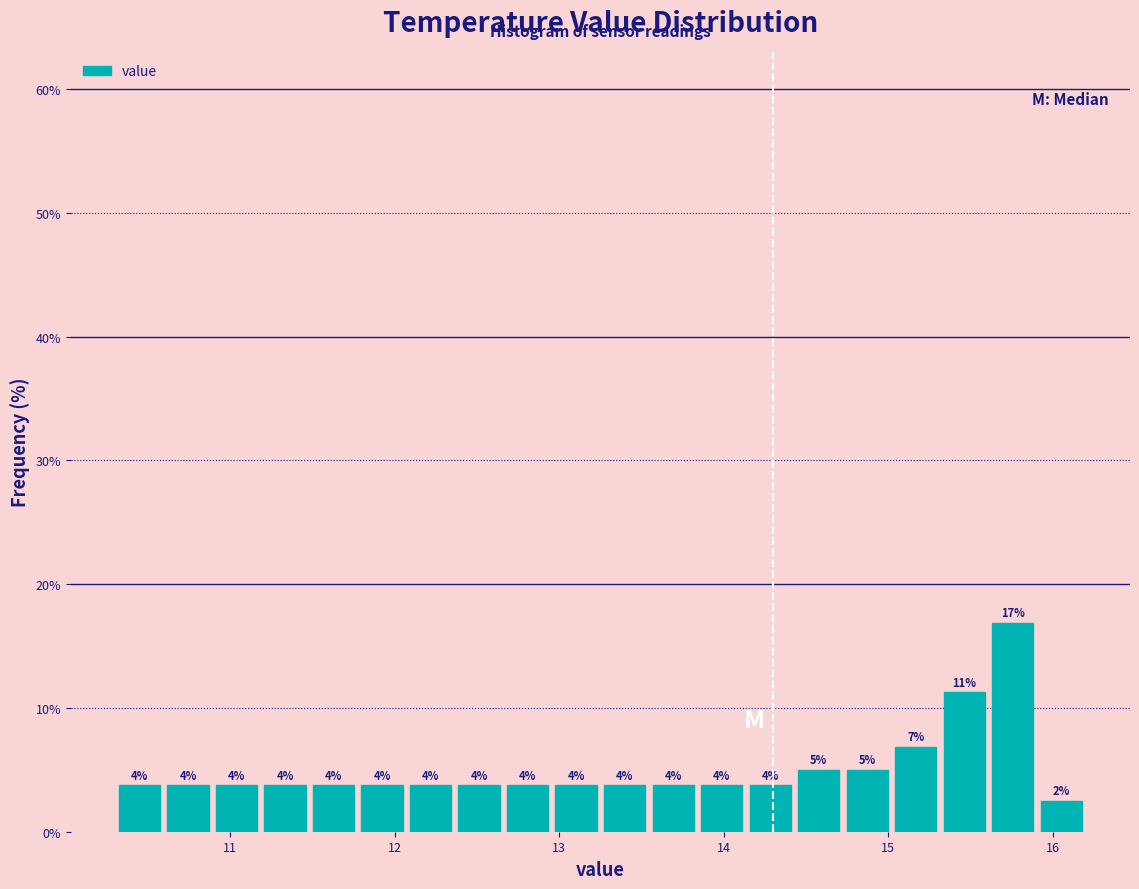

Read against the x-axis, roughly where is the centre of the tallest bar?

15.8